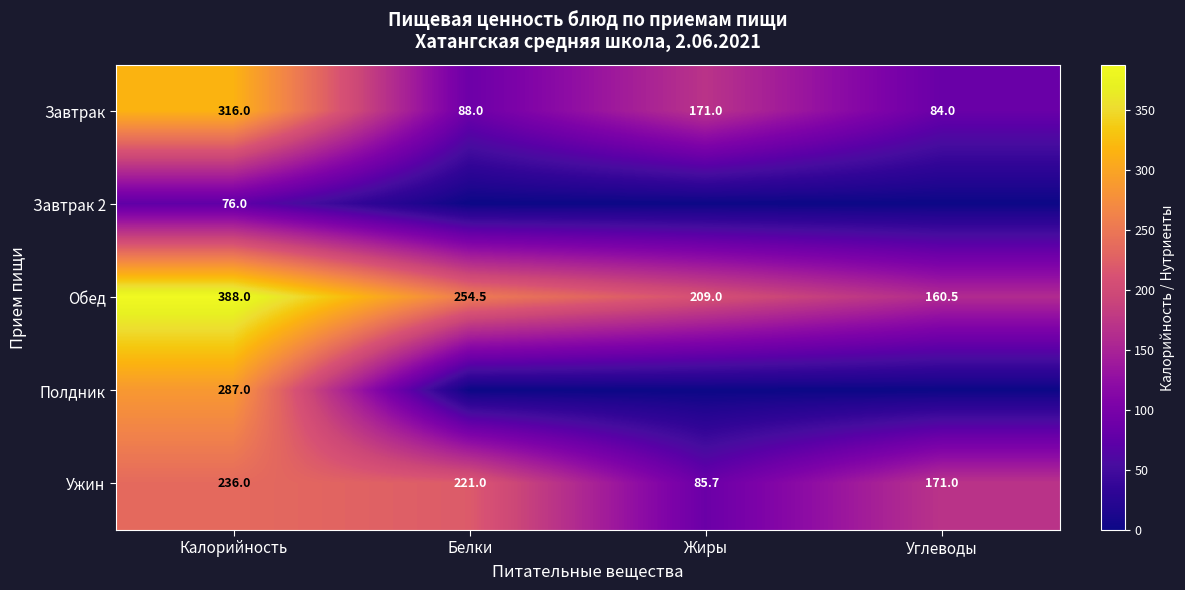

How many distinct data groups are displayed?

5